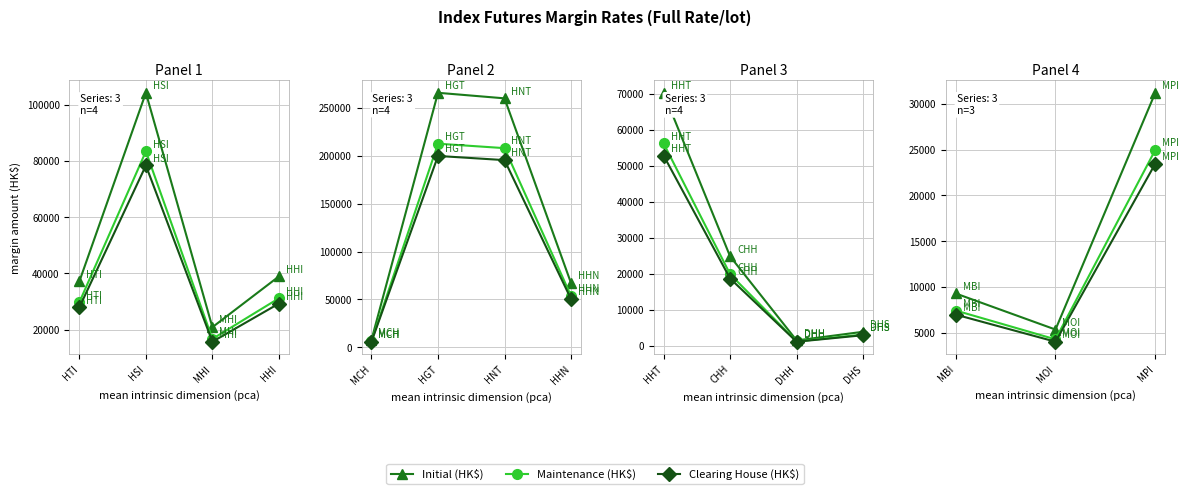

Which series changed the most between MOI and MPI?

Initial (HK$)